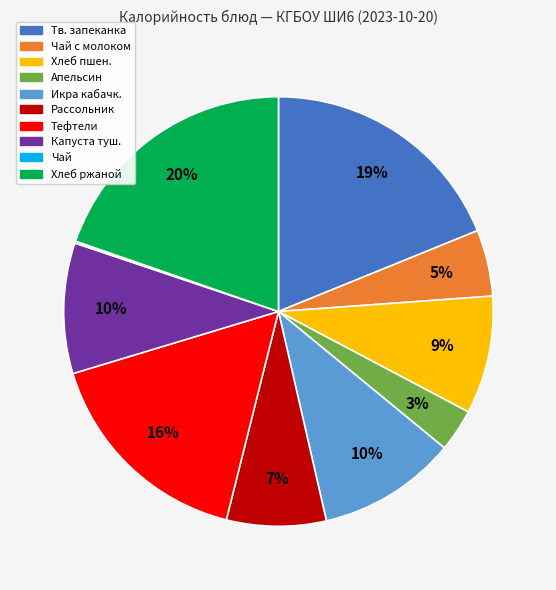

To the nearest percent, what is the difference between the largest and smallest slice percentages?

20%